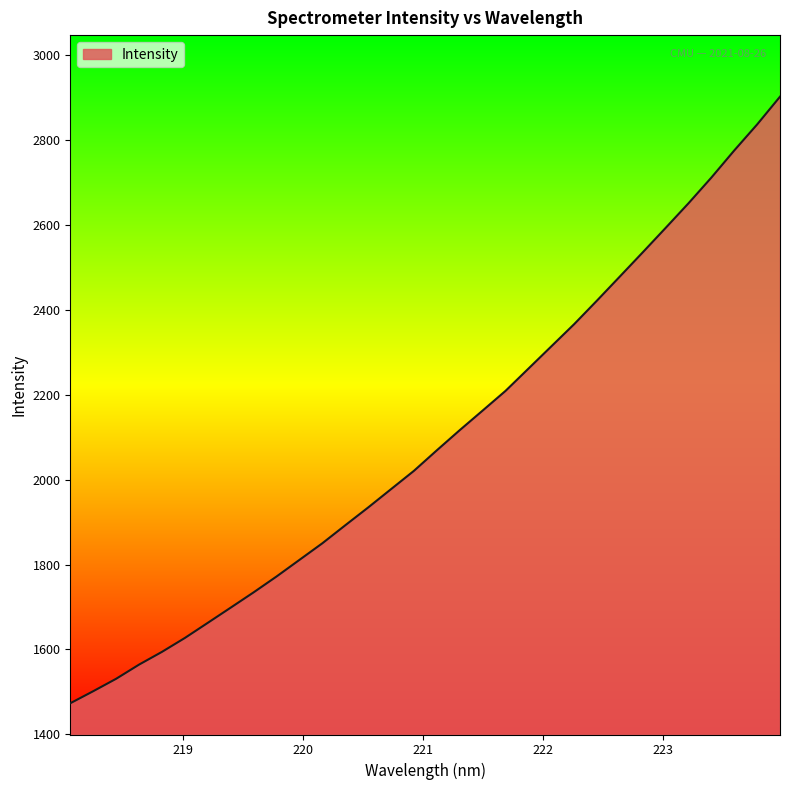

What is the smallest value displayed?

1473.0